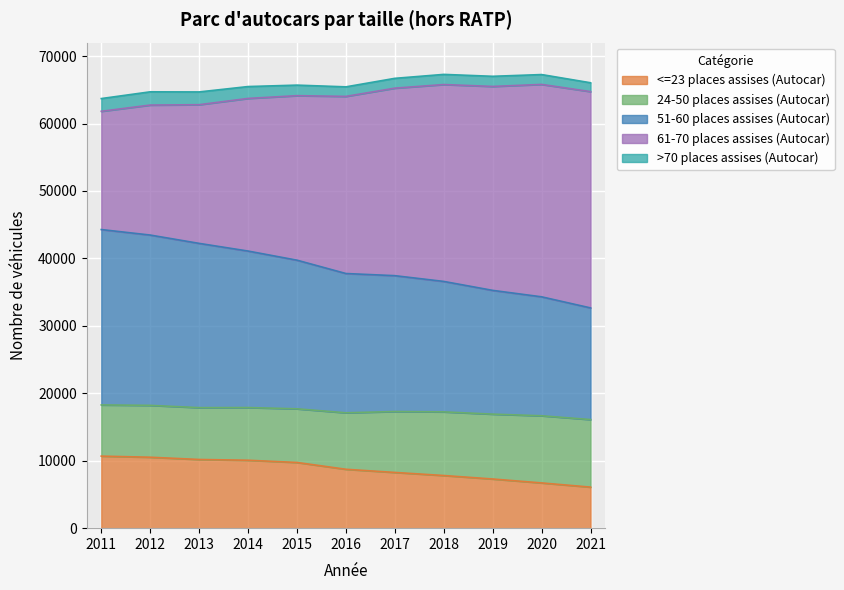

Is the value of <=23 places assises (Autocar) at 2015 greater than the value of 61-70 places assises (Autocar) at 2012?

No